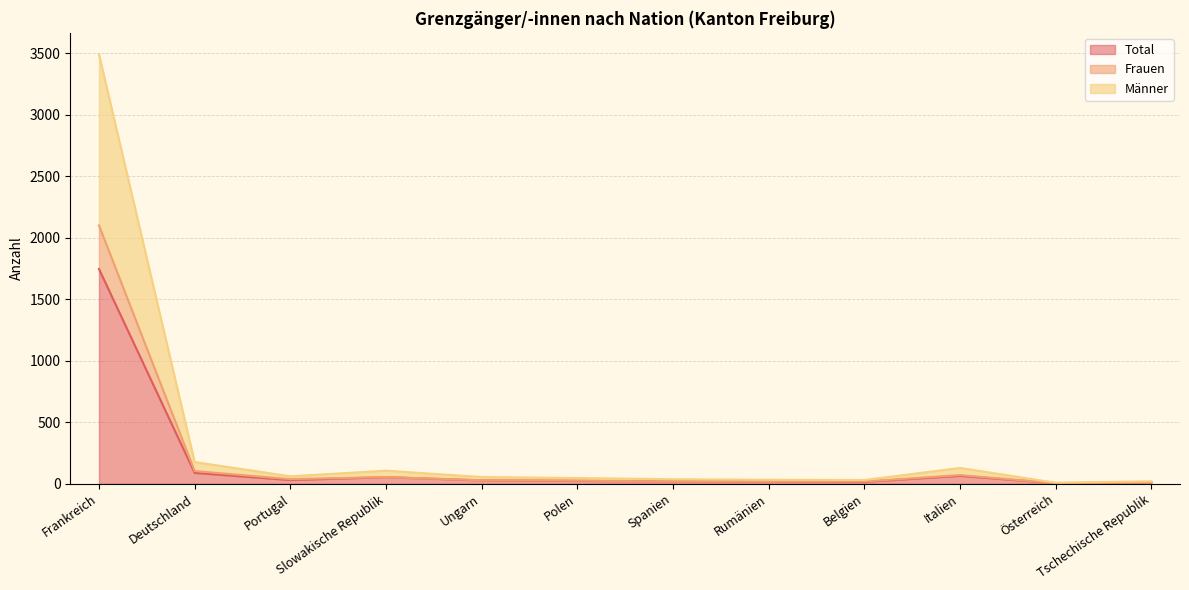

How many data points in Frauen are above 28?

5